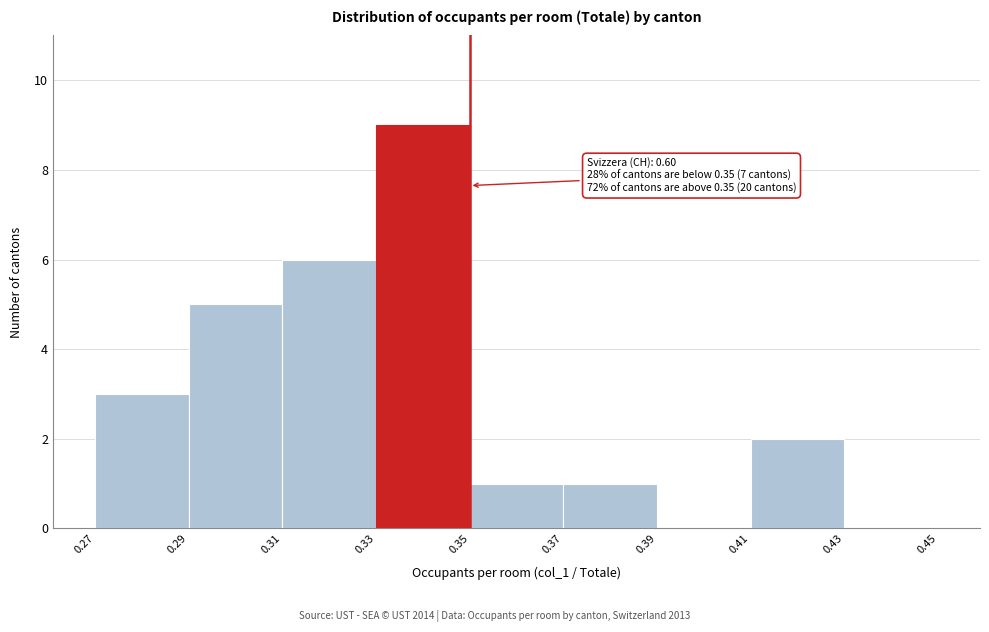

Which range on the x-axis has the tallest bar?

0.33 to 0.35